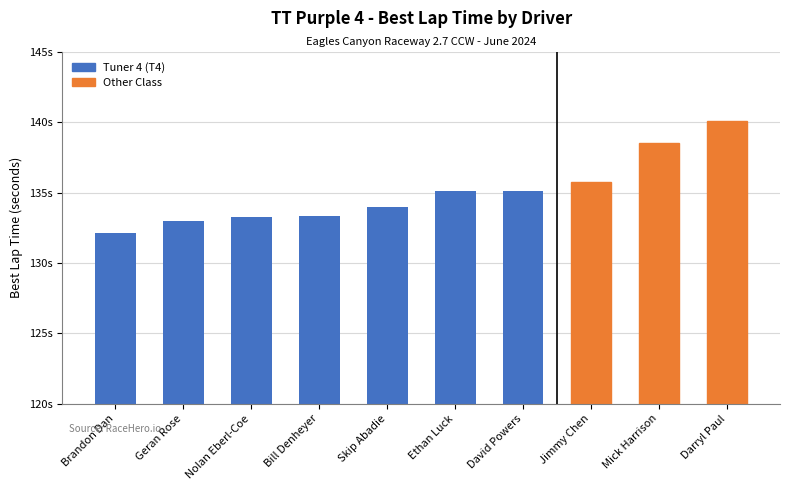

What is the sum of all values?

1350.2